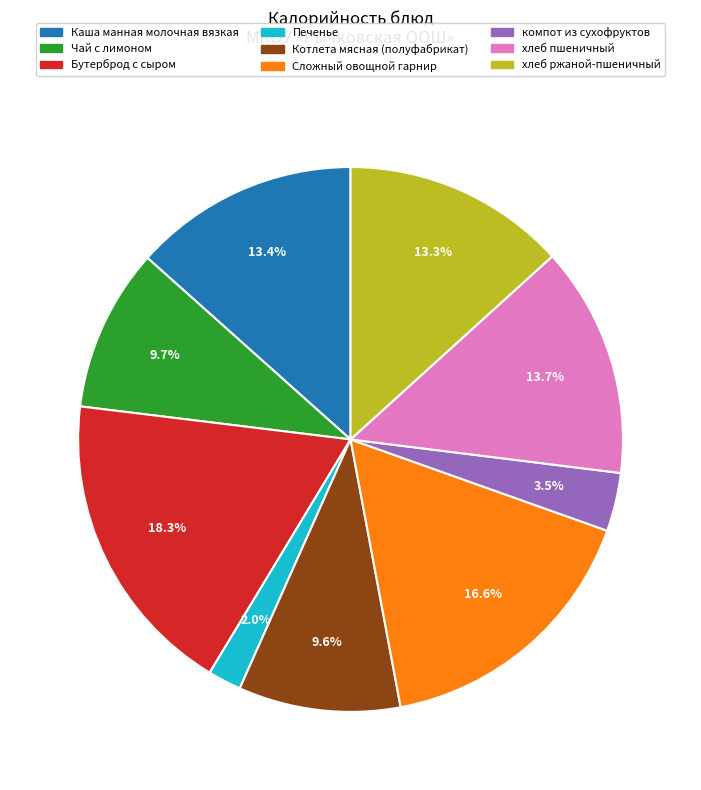

What percentage is the Чай с лимоном slice, to the nearest percent?

10%